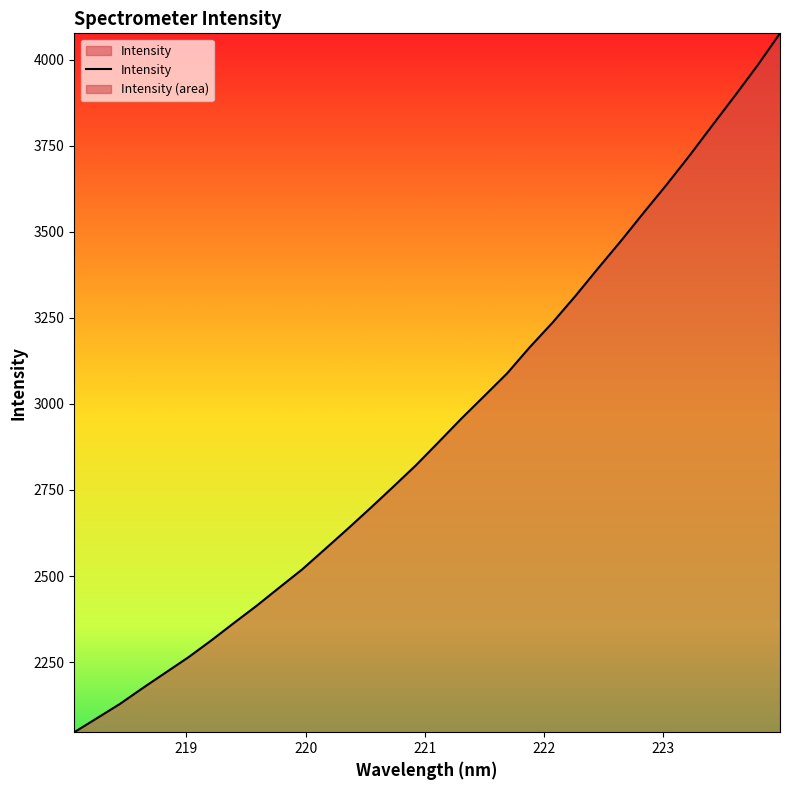

What is the value of the 30th point from the left?

3893.4